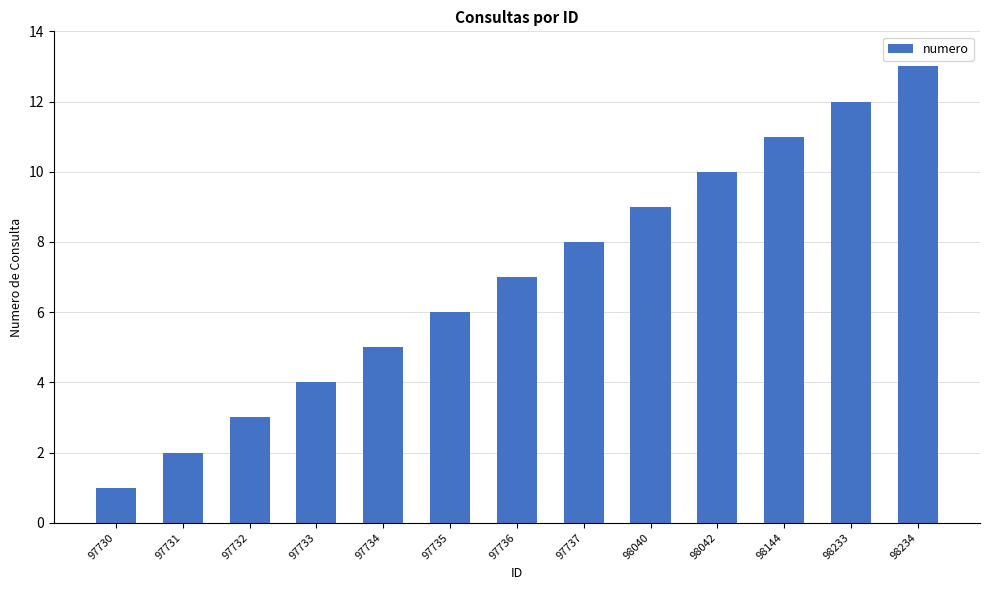

What is the sum of all values?

91